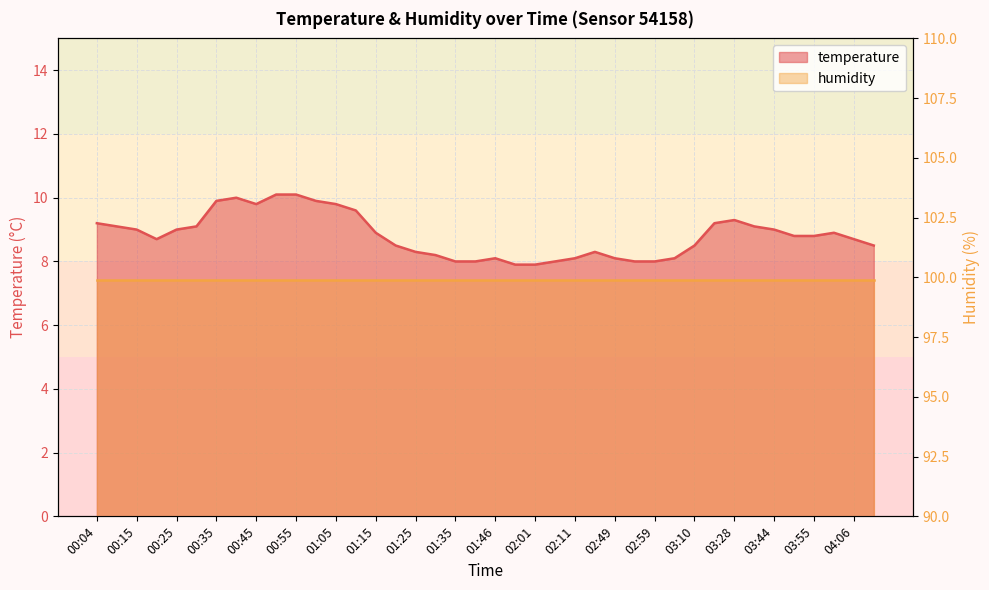

Rank the categories by value from highest to lowest.

00:50, 00:55, 00:40, 00:35, 01:00, 00:45, 01:05, 01:10, 03:28, 00:04, 03:22, 00:09, 00:30, 03:39, 00:15, 00:25, 03:44, 01:15, 04:00, 03:50, 03:55, 00:20, 04:06, 01:20, 03:10, 04:11, 01:25, 02:44, 01:30, 01:46, 02:11, 02:49, 03:05, 01:35, 01:41, 02:06, 02:54, 02:59, 01:56, 02:01